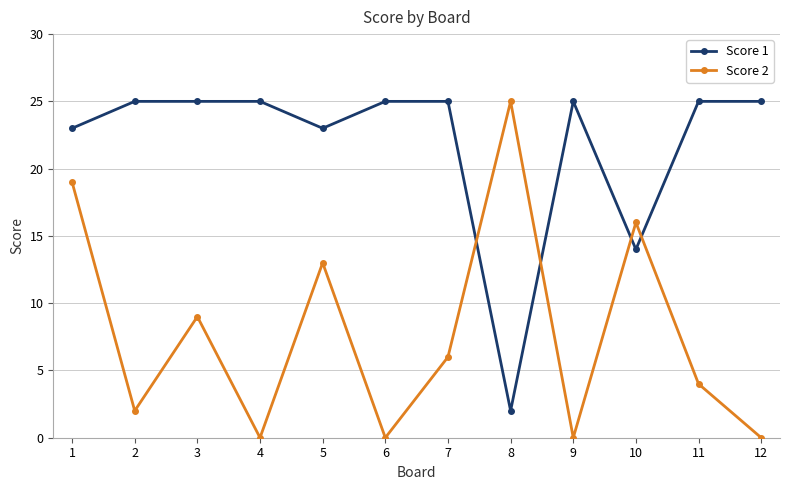

What is the highest value of the Score 1 series?

25